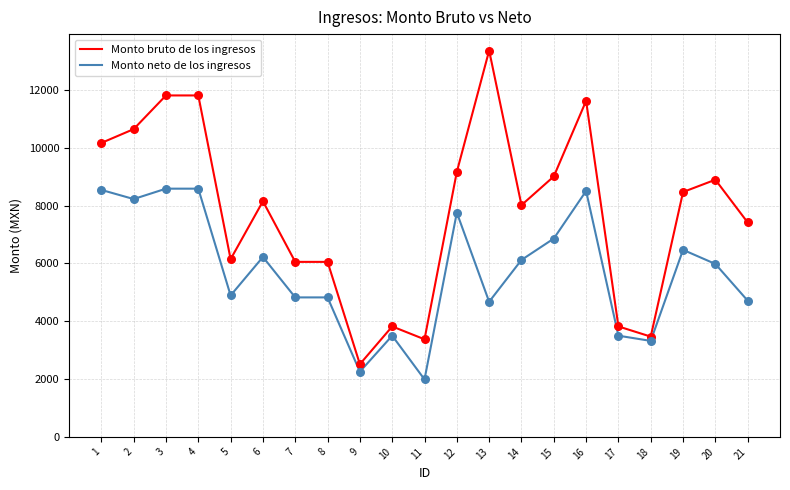

Which series changed the most between 14 and 16?

Monto bruto de los ingresos